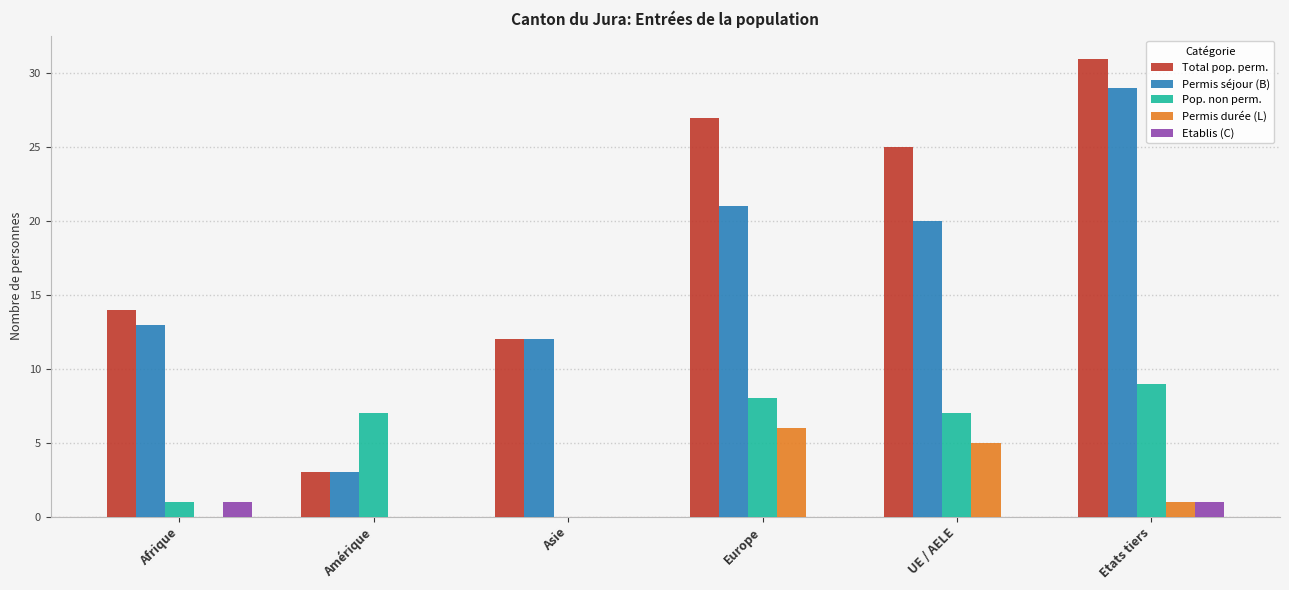

The Permis séjour (B) series shows 29 at Etats tiers. True or false?

True